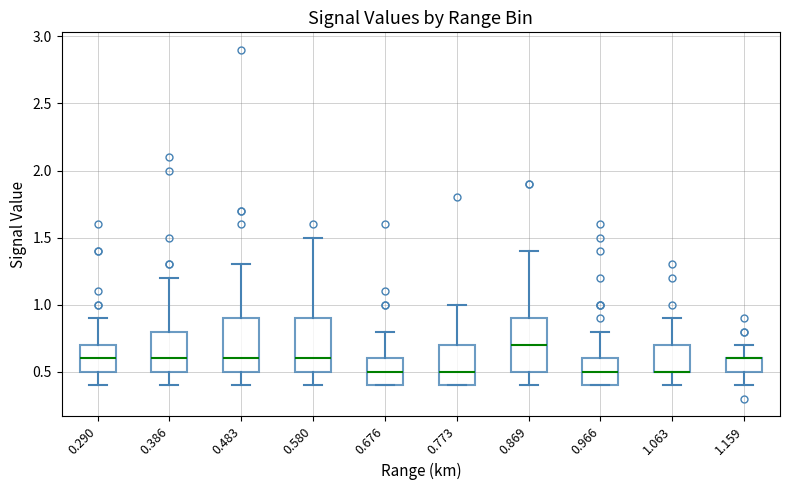

Reading left to right, read every box against the y-axis: the position of its median line, the range the box covers, and the ends of its whiskers. The values are not printed on the chart, so give them approximately, as read against the axis.

0.290: median 0.6, box 0.5 to 0.7, whiskers 0.4 to 0.9
0.386: median 0.6, box 0.5 to 0.8, whiskers 0.4 to 1.2
0.483: median 0.6, box 0.5 to 0.9, whiskers 0.4 to 1.3
0.580: median 0.6, box 0.5 to 0.9, whiskers 0.4 to 1.5
0.676: median 0.5, box 0.4 to 0.6, whiskers 0.4 to 0.8
0.773: median 0.5, box 0.4 to 0.7, whiskers 0.4 to 1.0
0.869: median 0.7, box 0.5 to 0.9, whiskers 0.4 to 1.4
0.966: median 0.5, box 0.4 to 0.6, whiskers 0.4 to 0.8
1.063: median 0.5 (drawn on the box's lower edge), box 0.5 to 0.7, whiskers 0.4 to 0.9
1.159: median 0.6 (drawn on the box's upper edge), box 0.5 to 0.6, whiskers 0.4 to 0.7